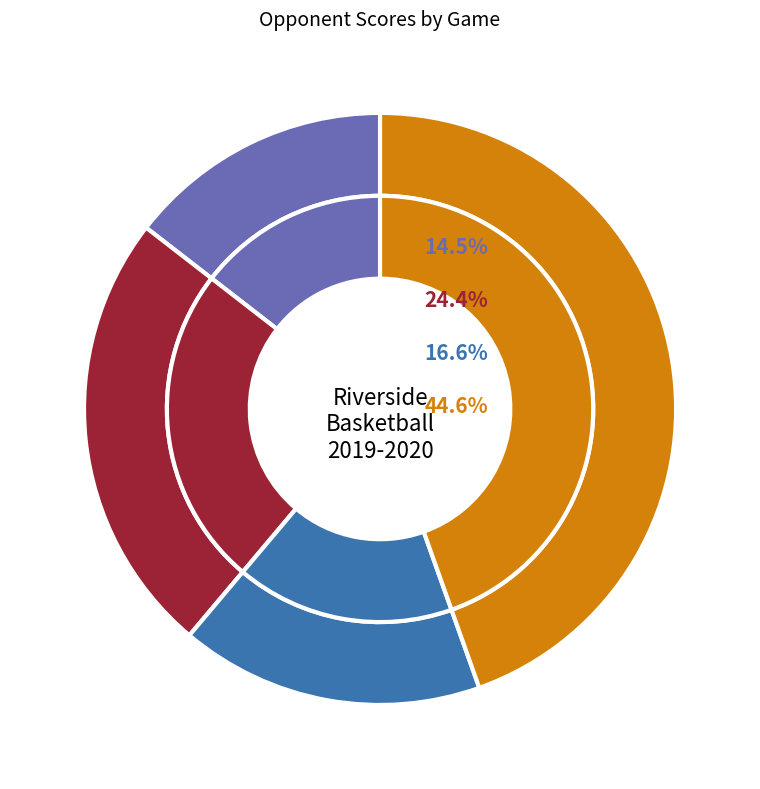

What percentage is the Humphrey St. Francis slice, to the nearest percent?

17%